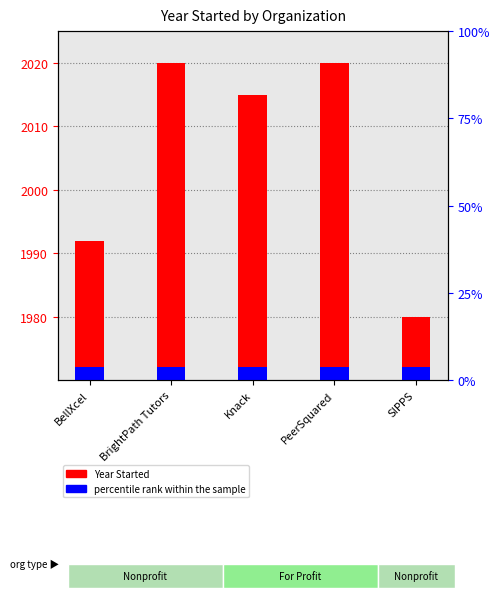

Rank the categories by value from highest to lowest.

BrightPath Tutors, PeerSquared, Knack, BellXcel, SIPPS